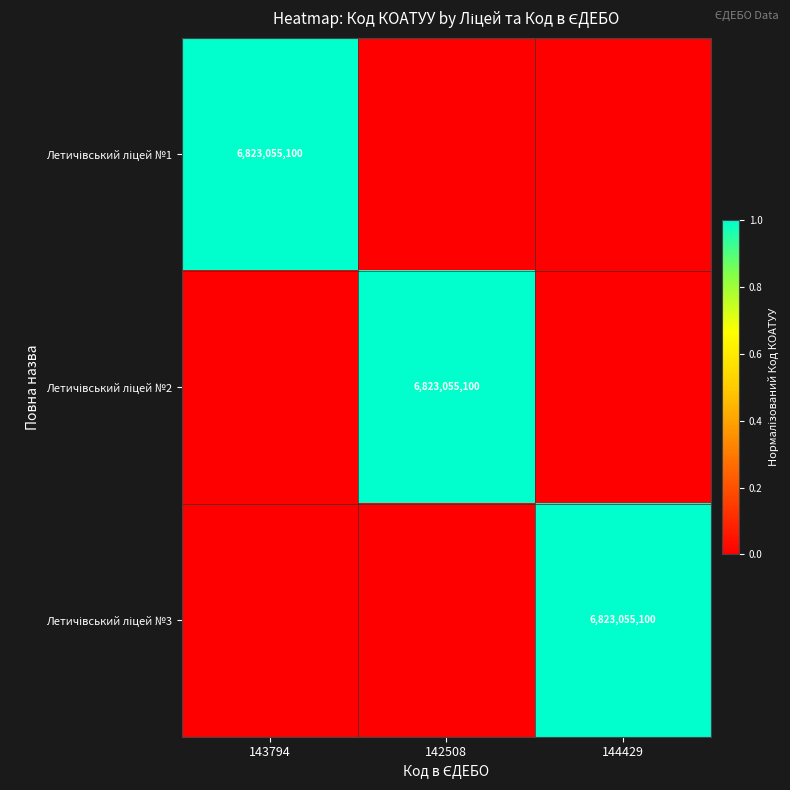

At which category is the sum across all series the highest?

143794